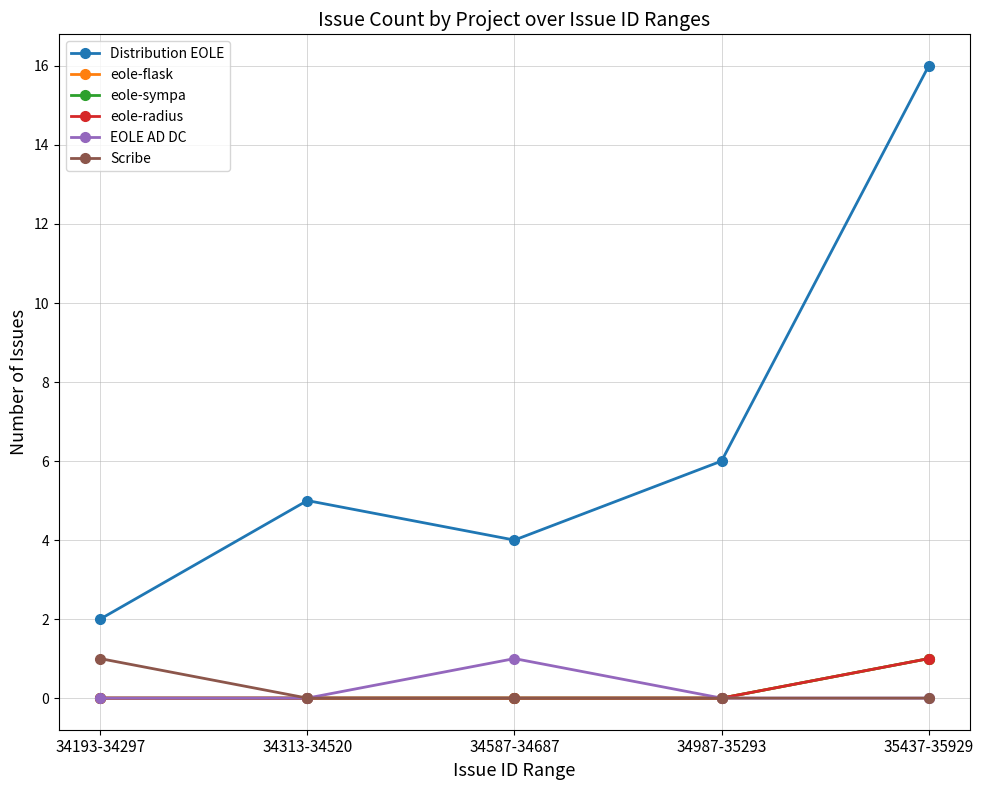

True or false: Distribution EOLE has more than 0 interior local peaks.

True